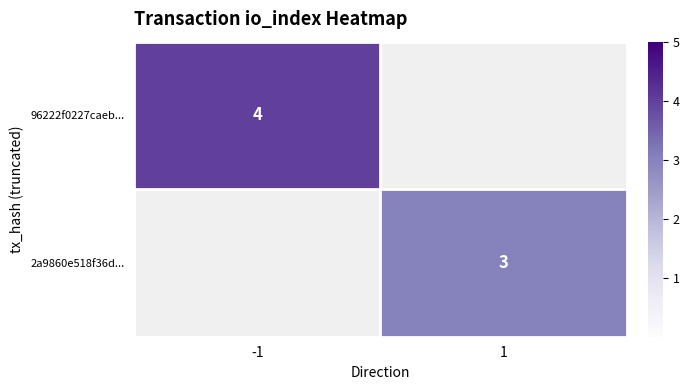

Is the value of 2a9860e518f36d... at 1 greater than the value of 96222f0227caeb... at -1?

No